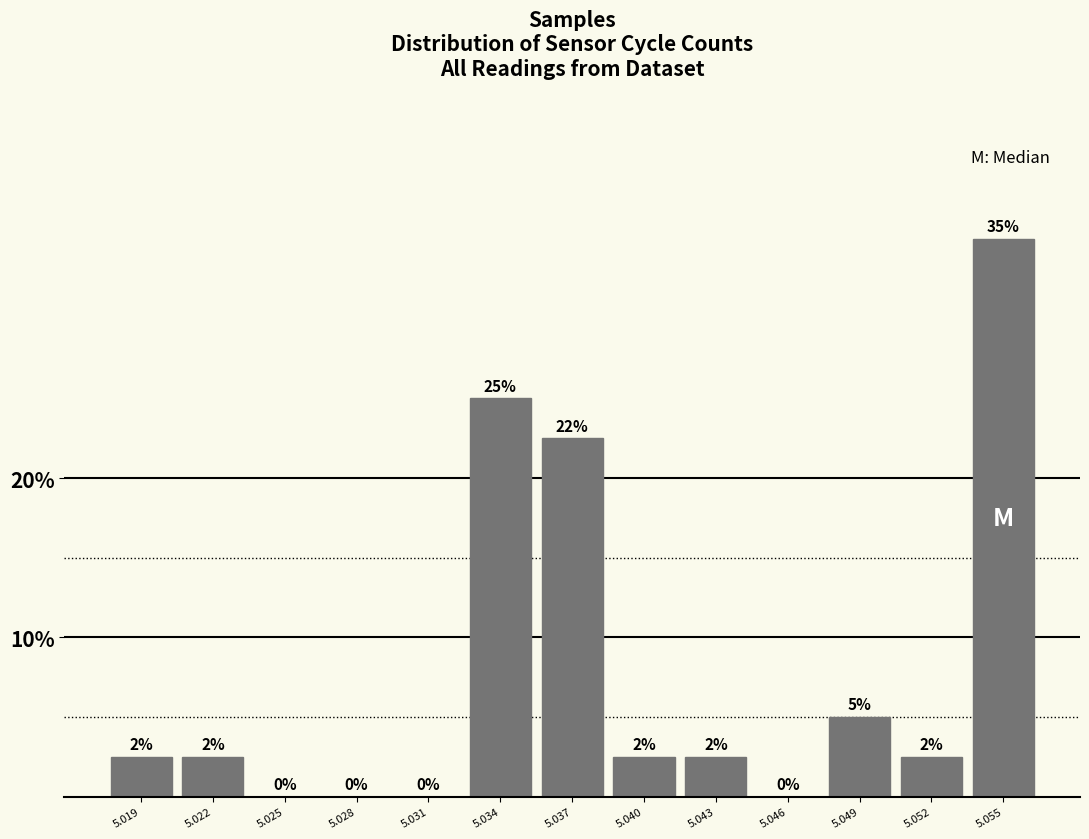

Between 5.019 and 5.034, which is larger?

5.034